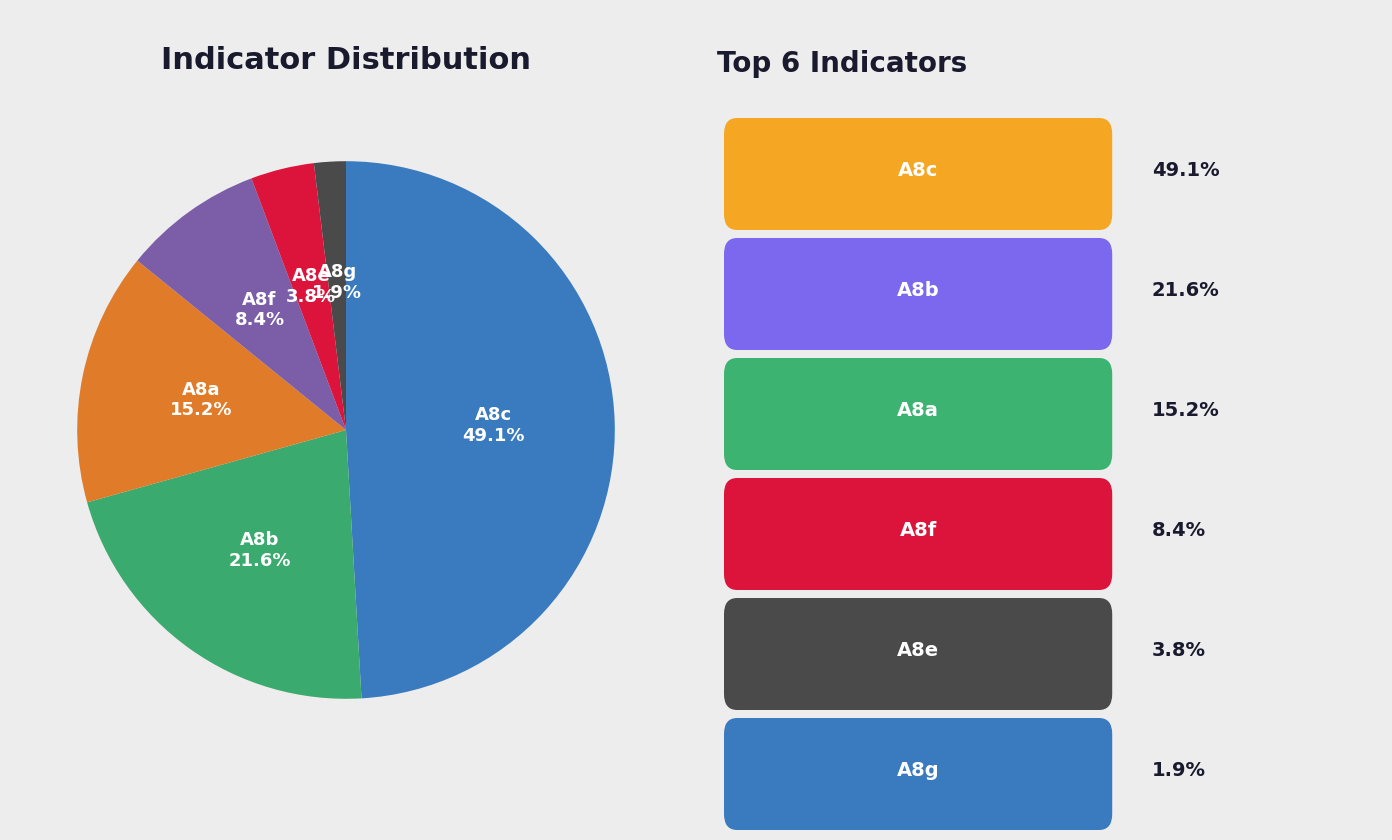

How many slices are in this pie chart?

6